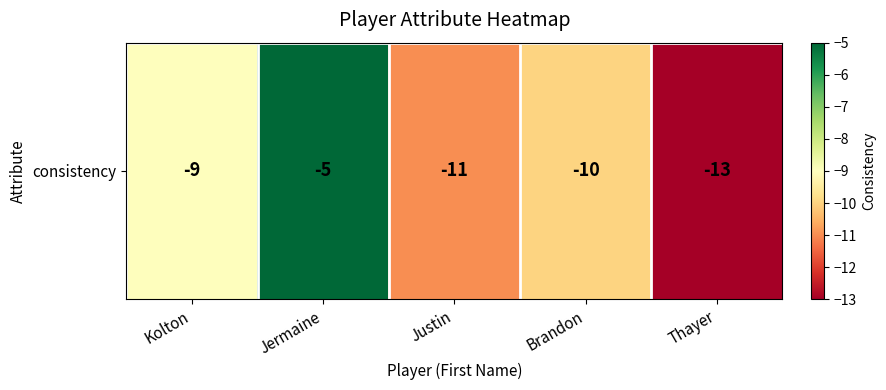

At which category does the chart reach its minimum across all series?

Thayer